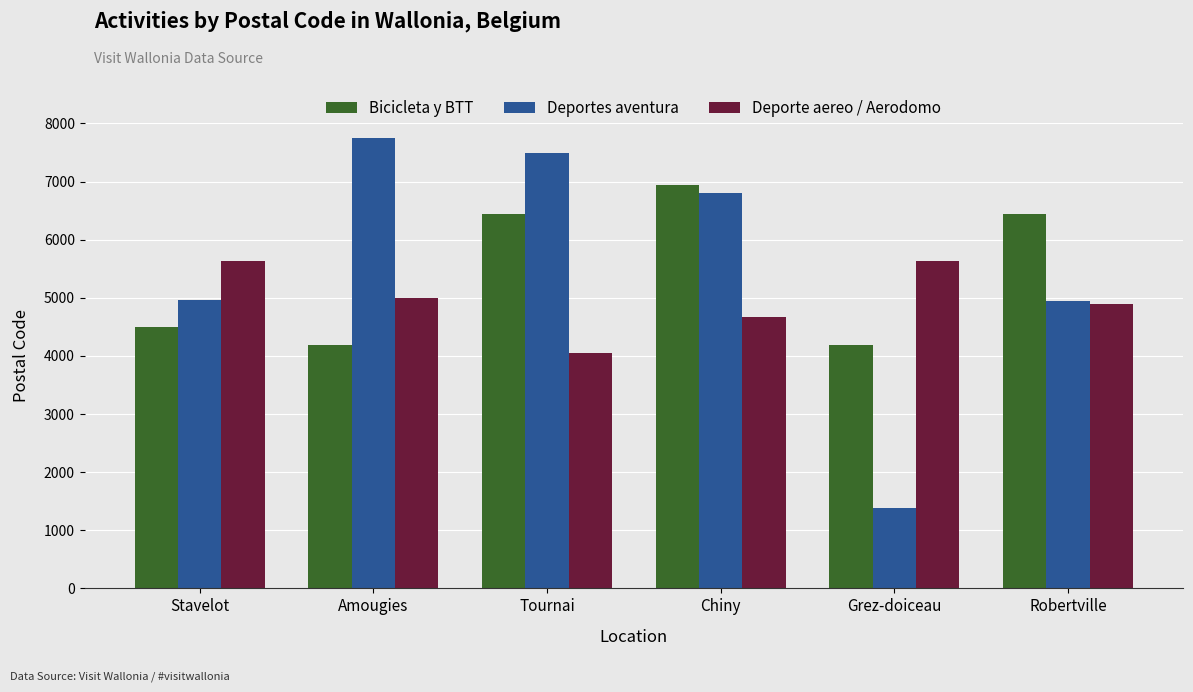

At which category does the chart reach its peak across all series?

Amougies